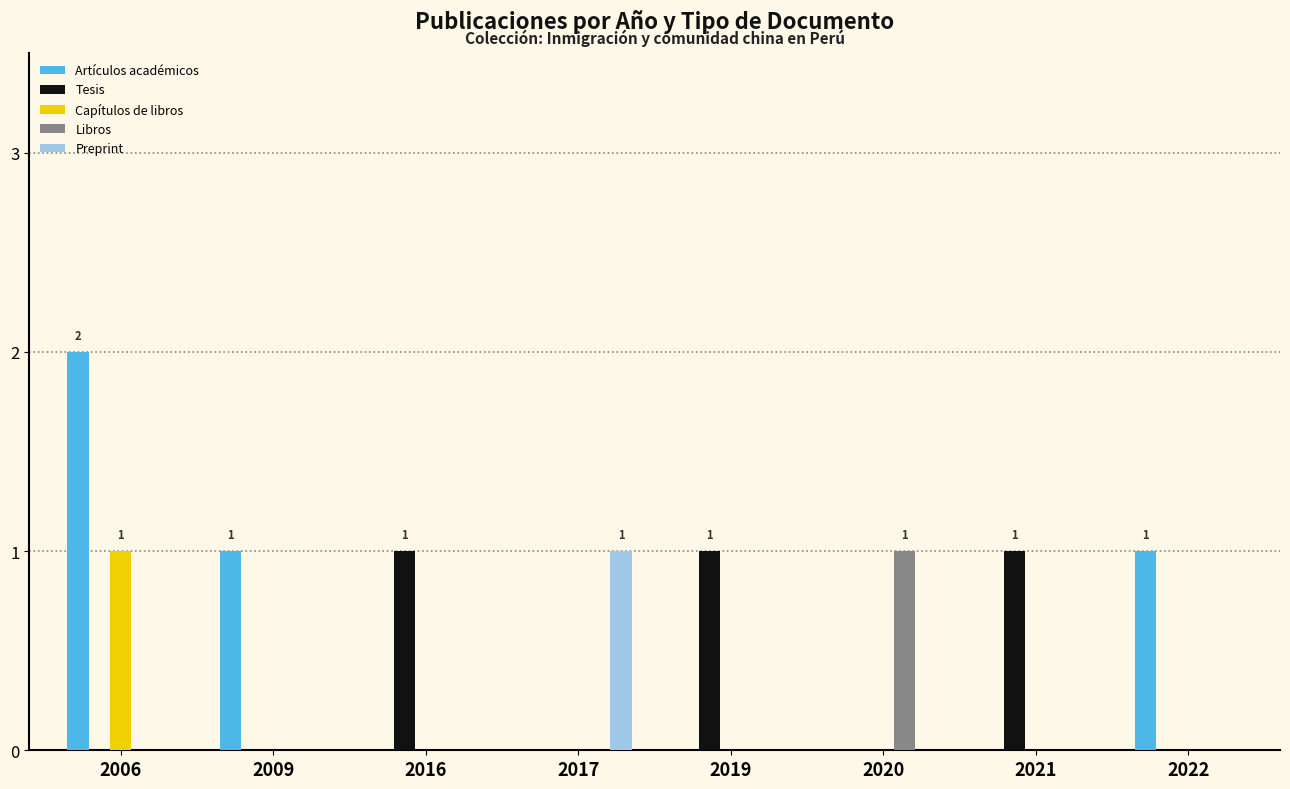

What is the sum of all Artículos académicos values?

4